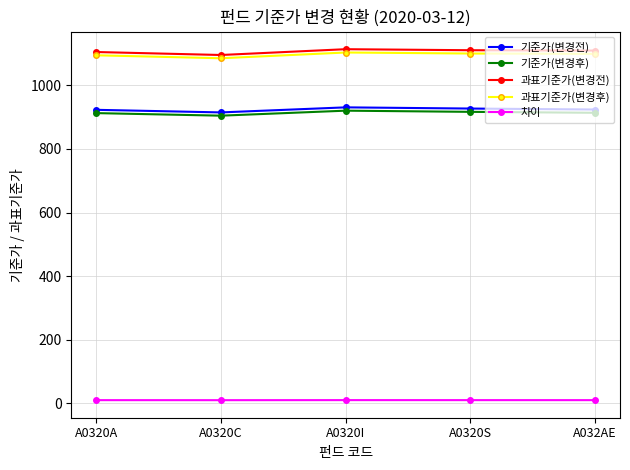

What is the value of the 과표기준가(변경후) point at the 3rd from the left?

1103.4